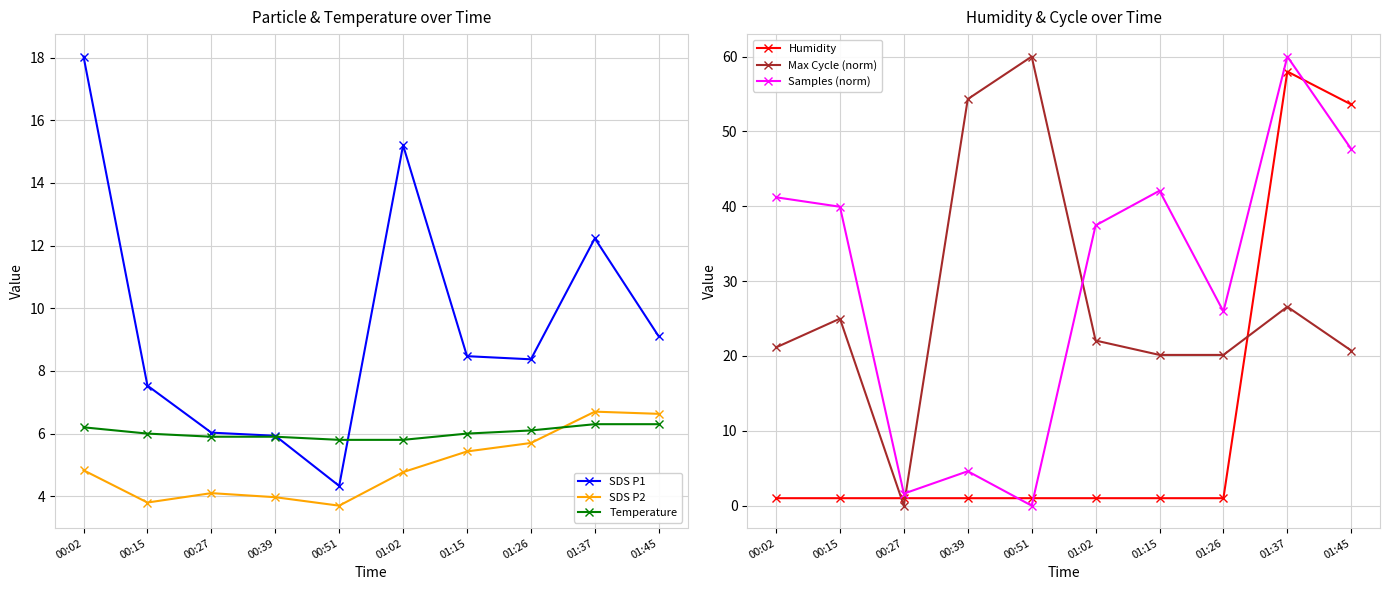

True or false: SDS P1 and Samples (norm) intersect in this chart.

True